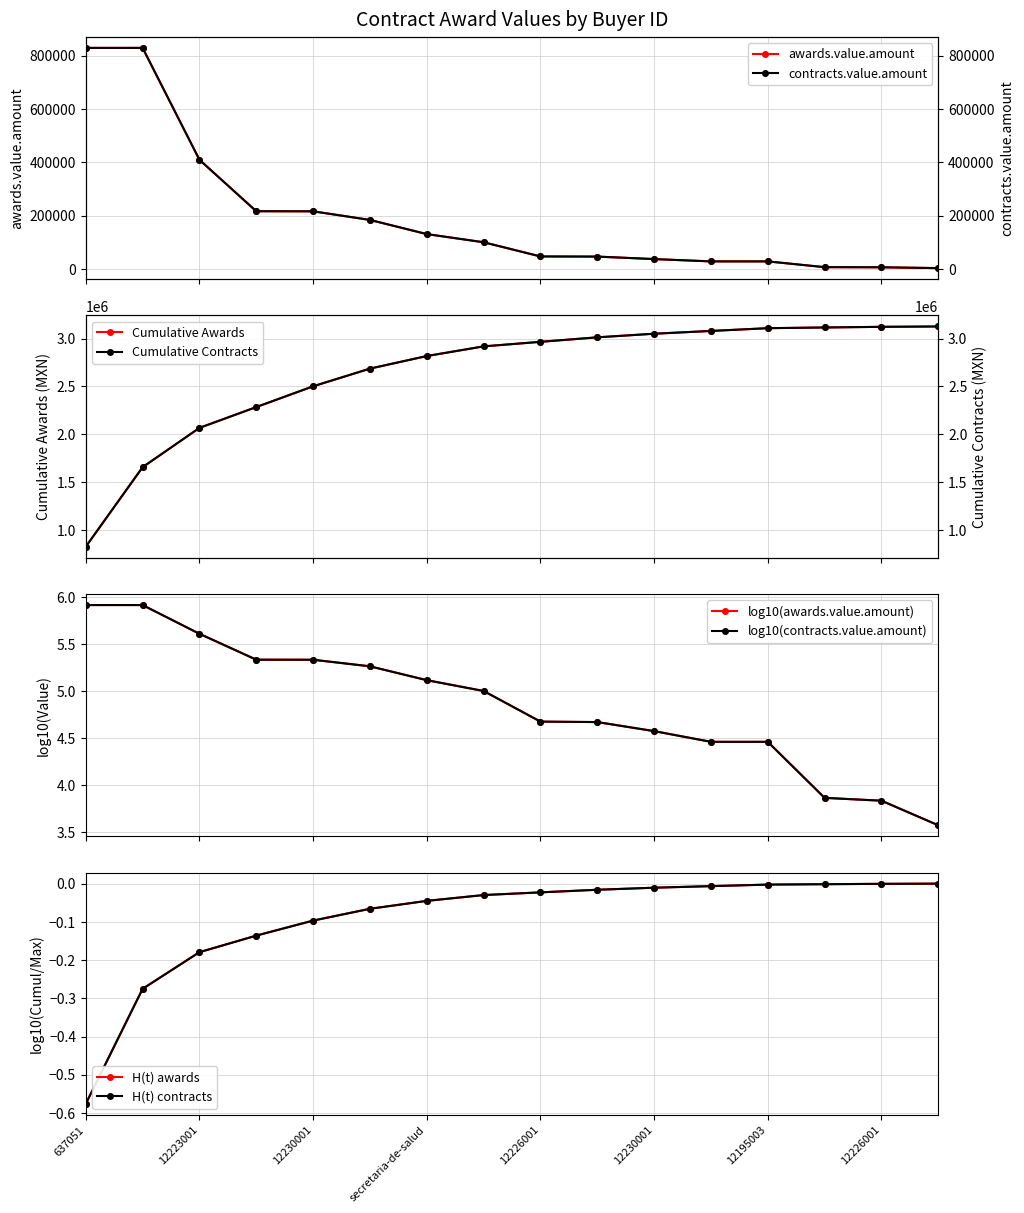

What is the highest value of the contracts.value.amount series?

829237.5